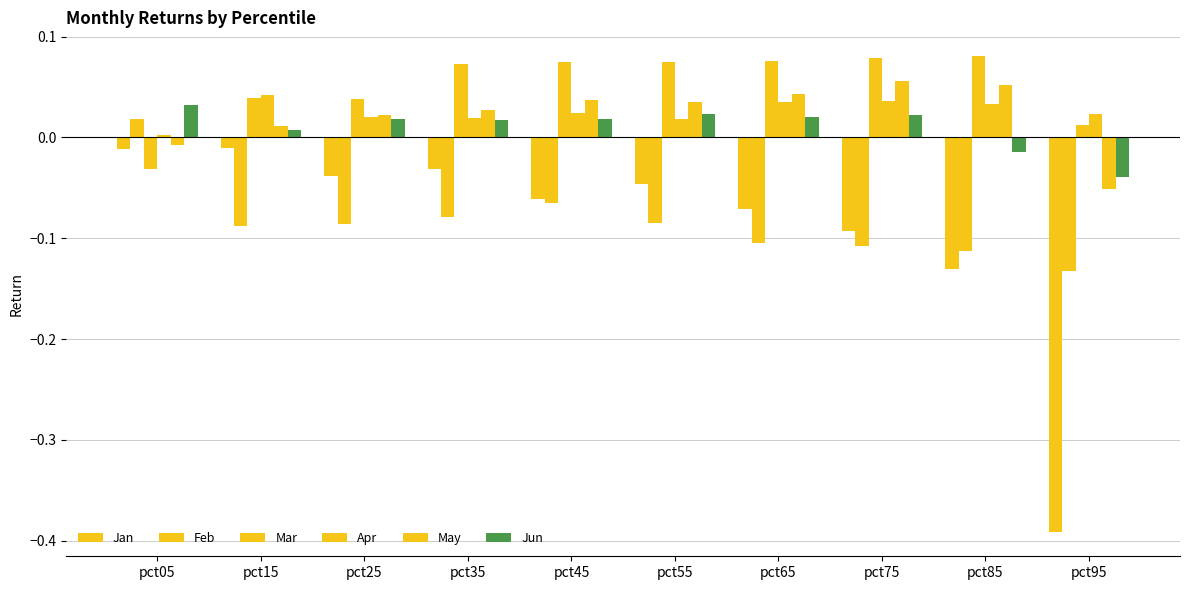

How many bars are there in total?

60